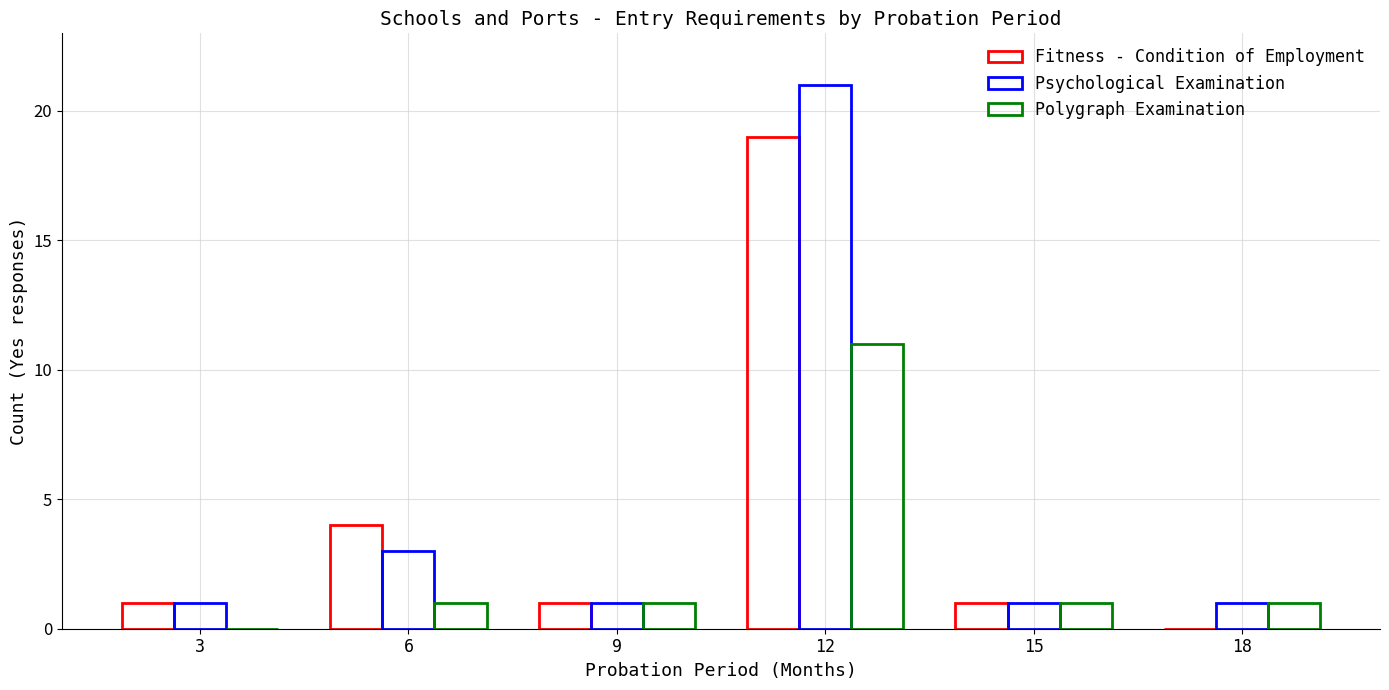

Are the bars horizontal?

No